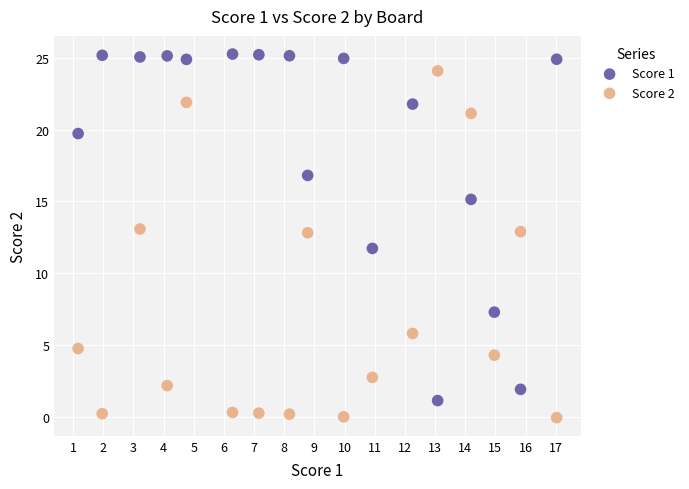

Across all data points, what is the range of Y values (max minus min)?

25.4